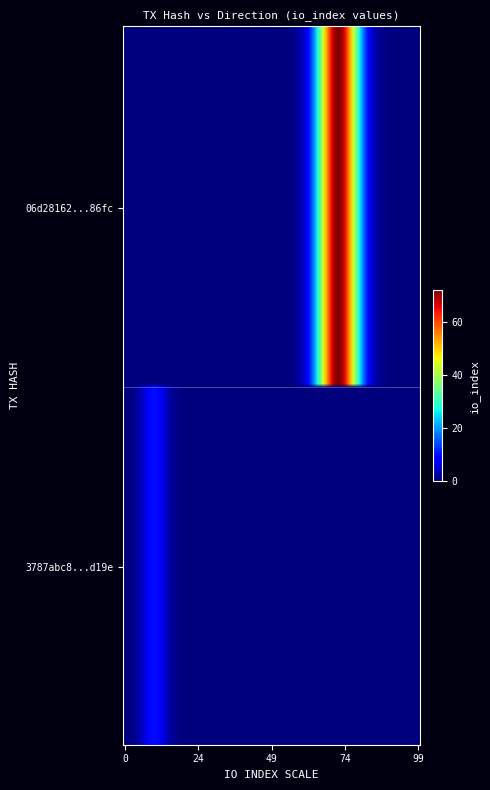

Which series has the widest spread of values?

06d28162b55b007a4c77a542e178044f15586fc